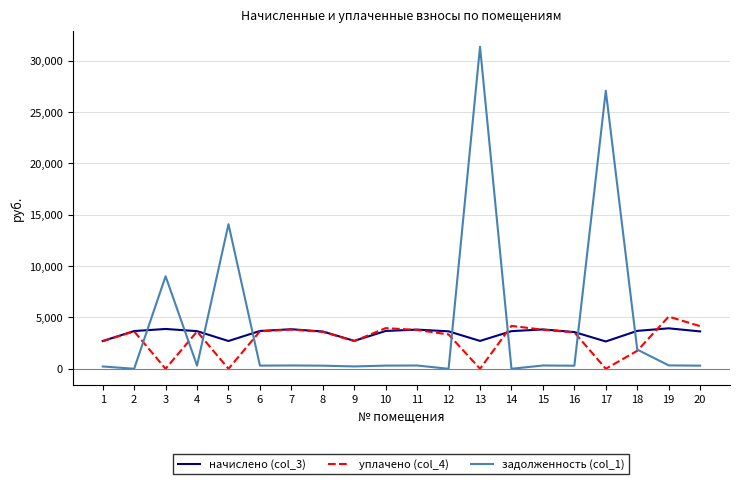

True or false: уплачено (col_4) has more than 0 interior local peaks.

True